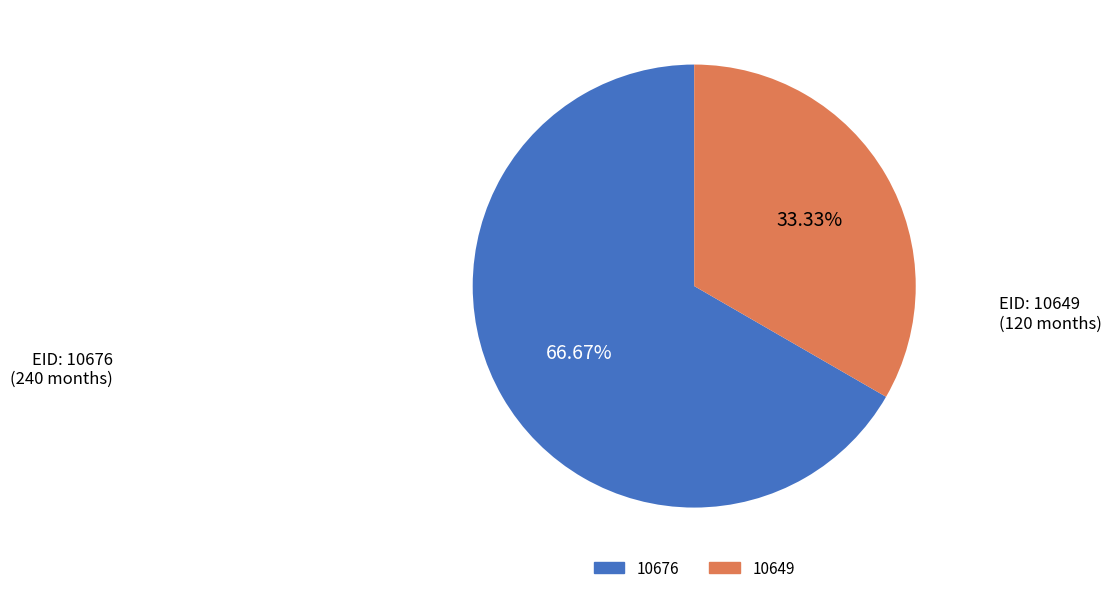

Rank the categories by value from lowest to highest.

10649, 10676